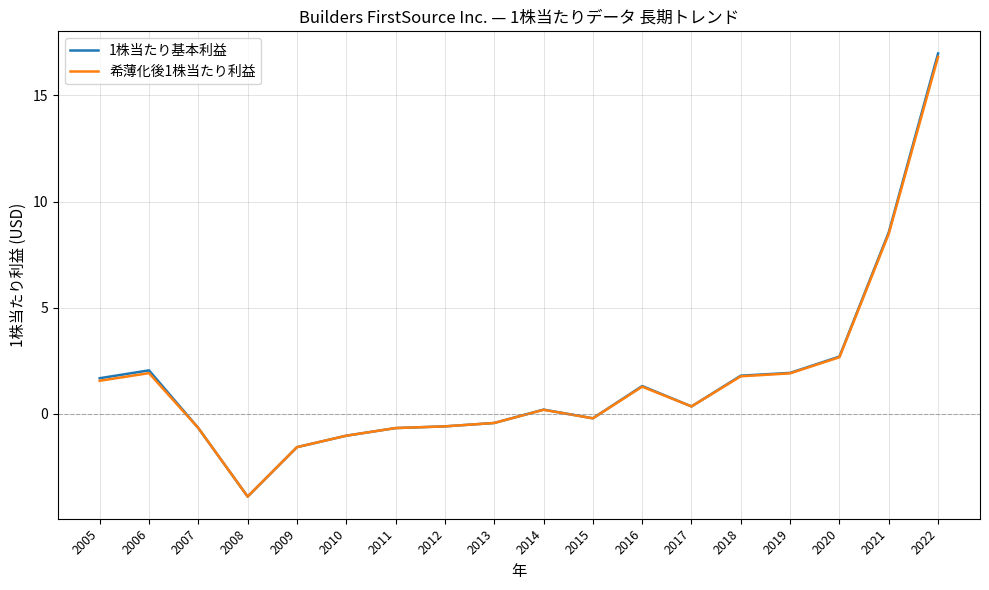

At which category does 希薄化後1株当たり利益 reach its first local peak?

2006